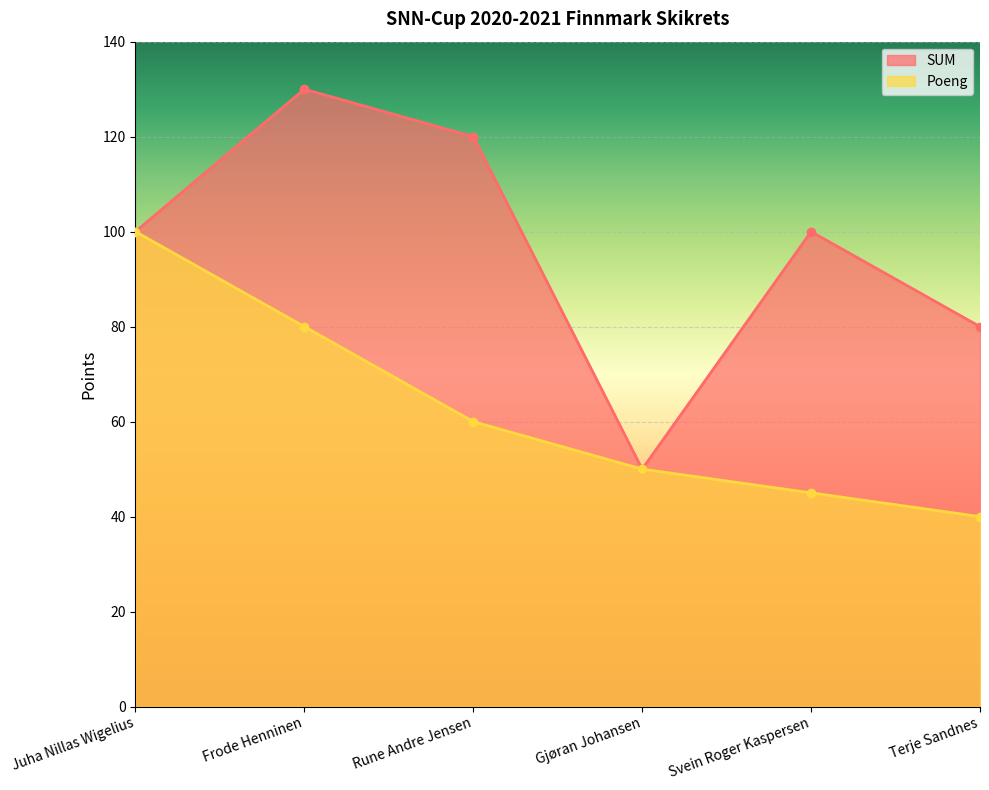

How many data points does each series have?

6